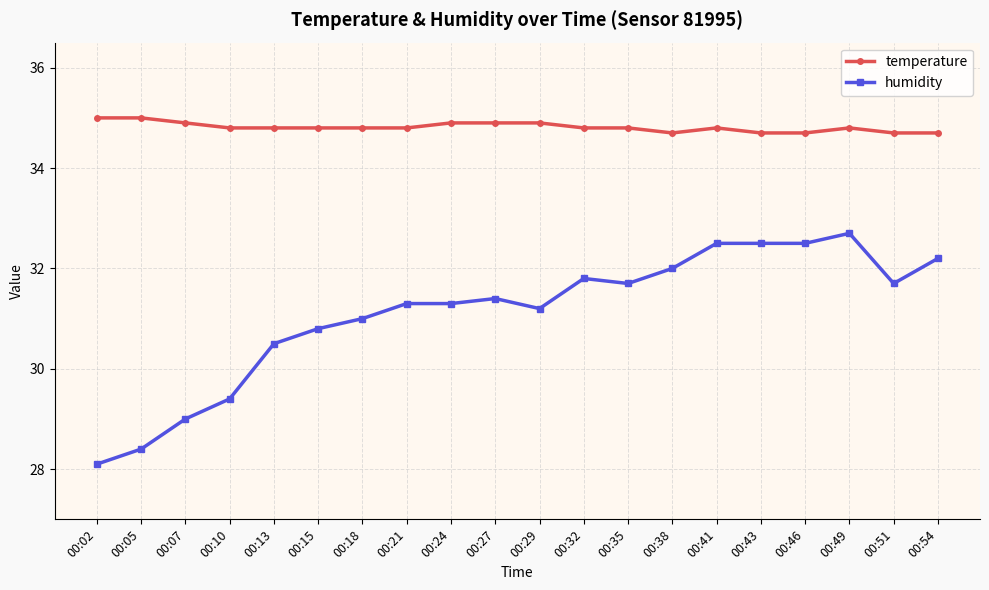

List the series in order of their overall mean, lowest first.

humidity, temperature